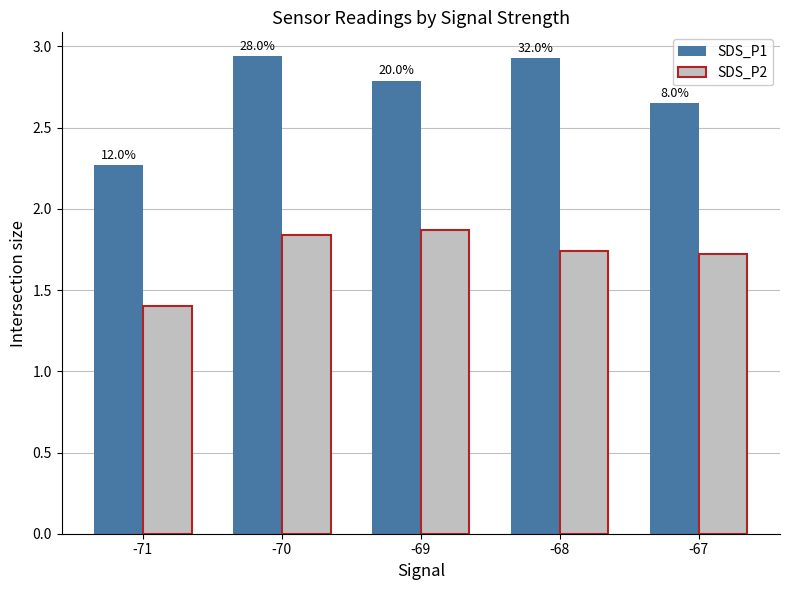

What are all the series names shown in the legend?

SDS_P1, SDS_P2